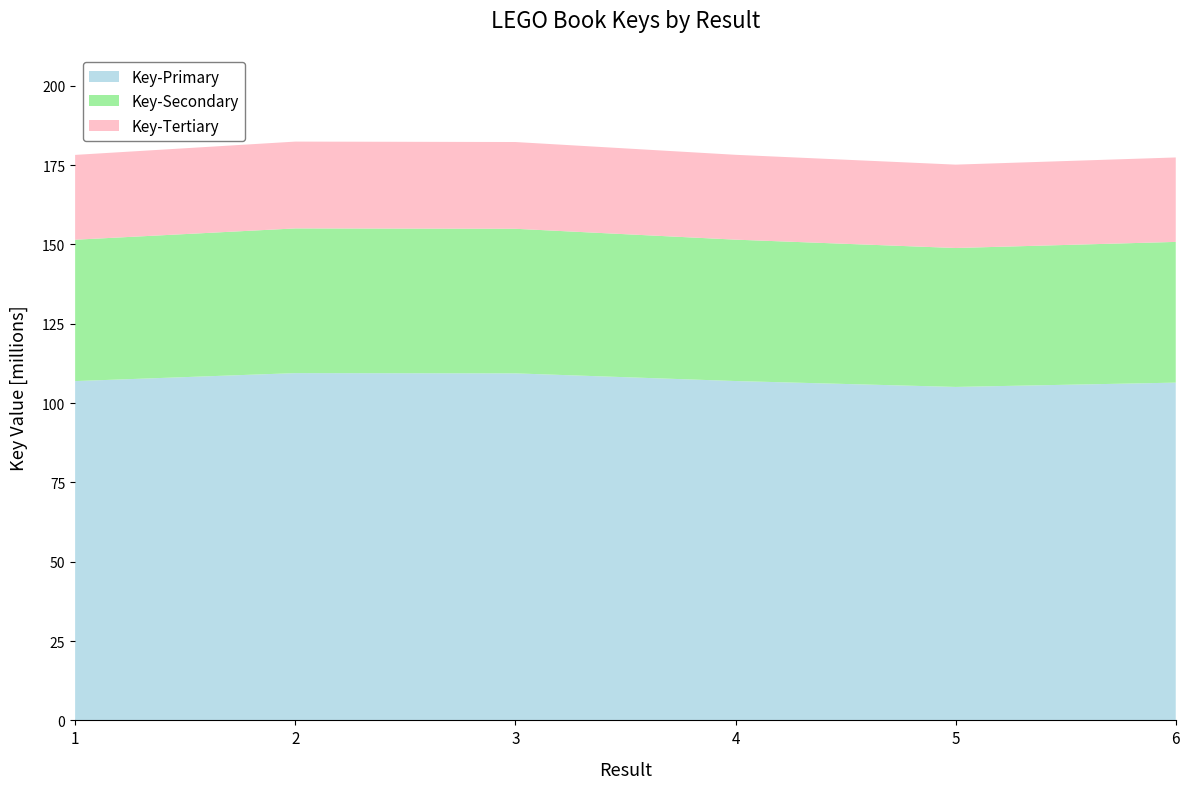

Reading left to right, list all the values displayed in this chart.

1=178241384	2=182432990	3=182300035	4=178270549	5=175173143	6=177433534